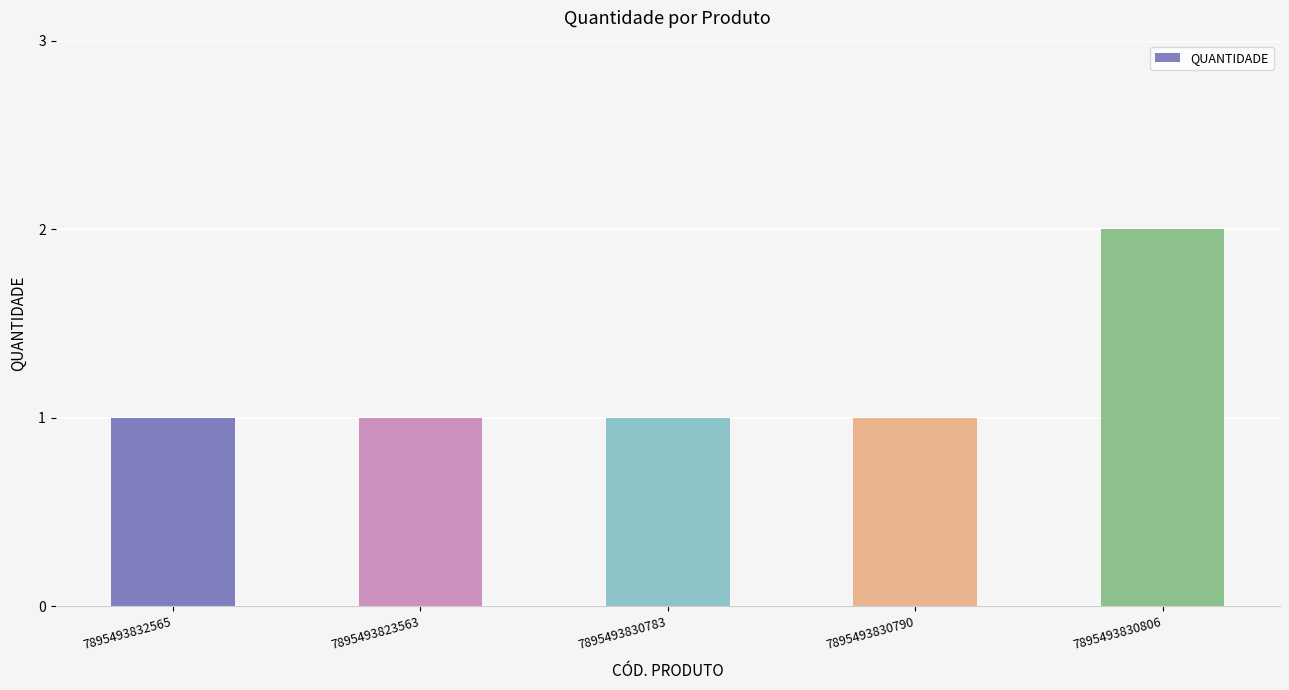

The value at 7895493830783 is 1. True or false?

True